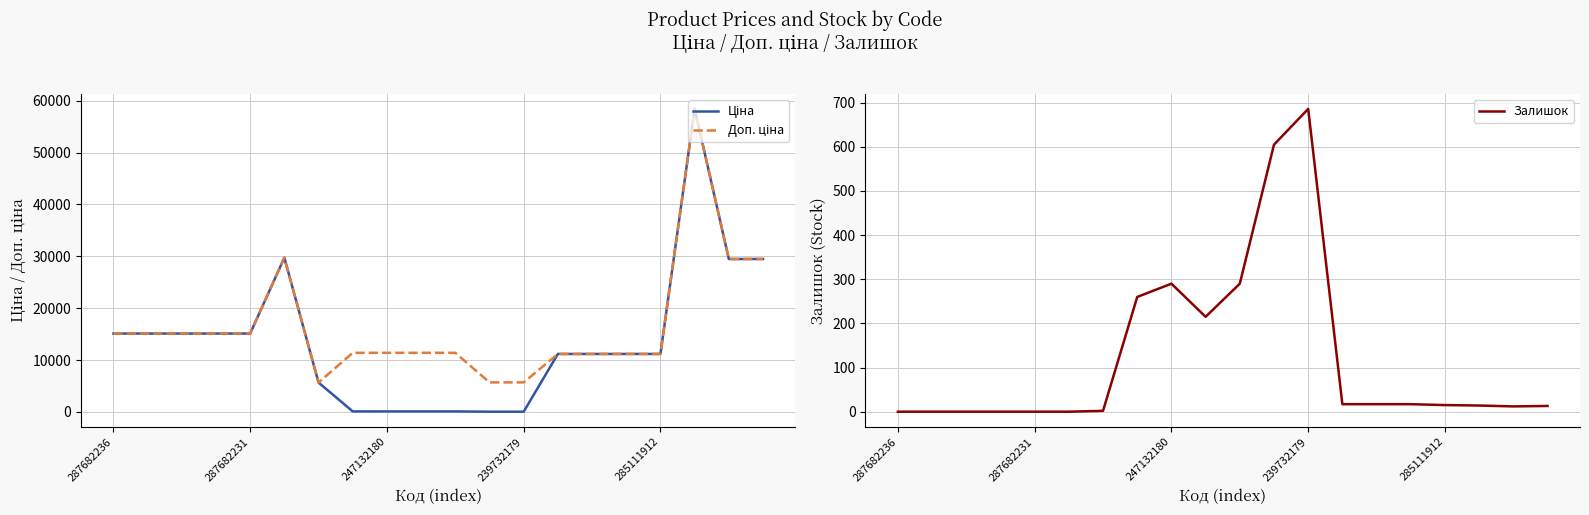

True or false: Доп. ціна and Залишок cross at least once.

False